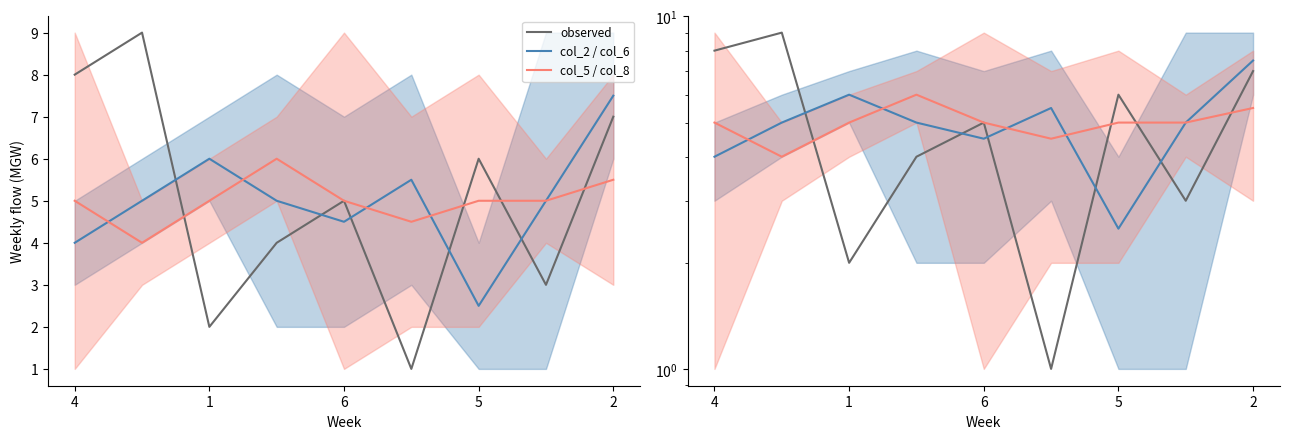

What is the sum of the col_5 / col_8 values at 6 and 7?

10.0